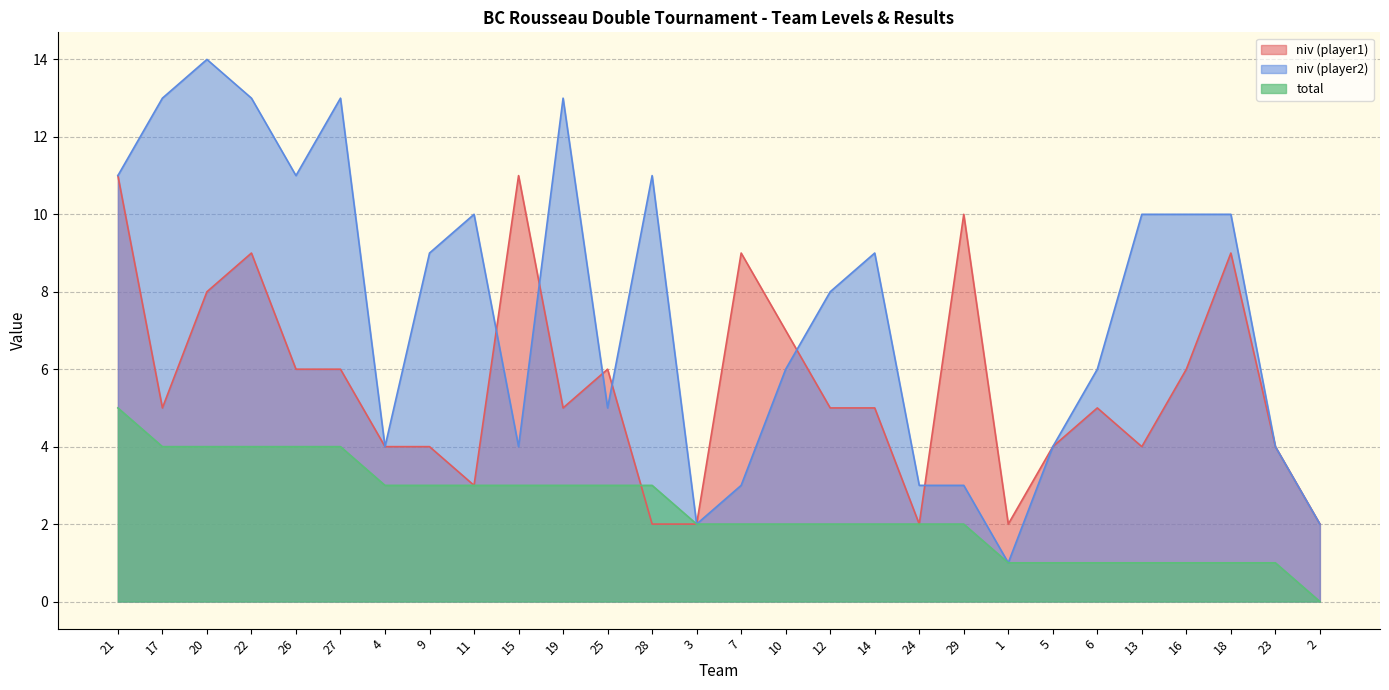

Which series has the largest total across all categories?

niv (player2)